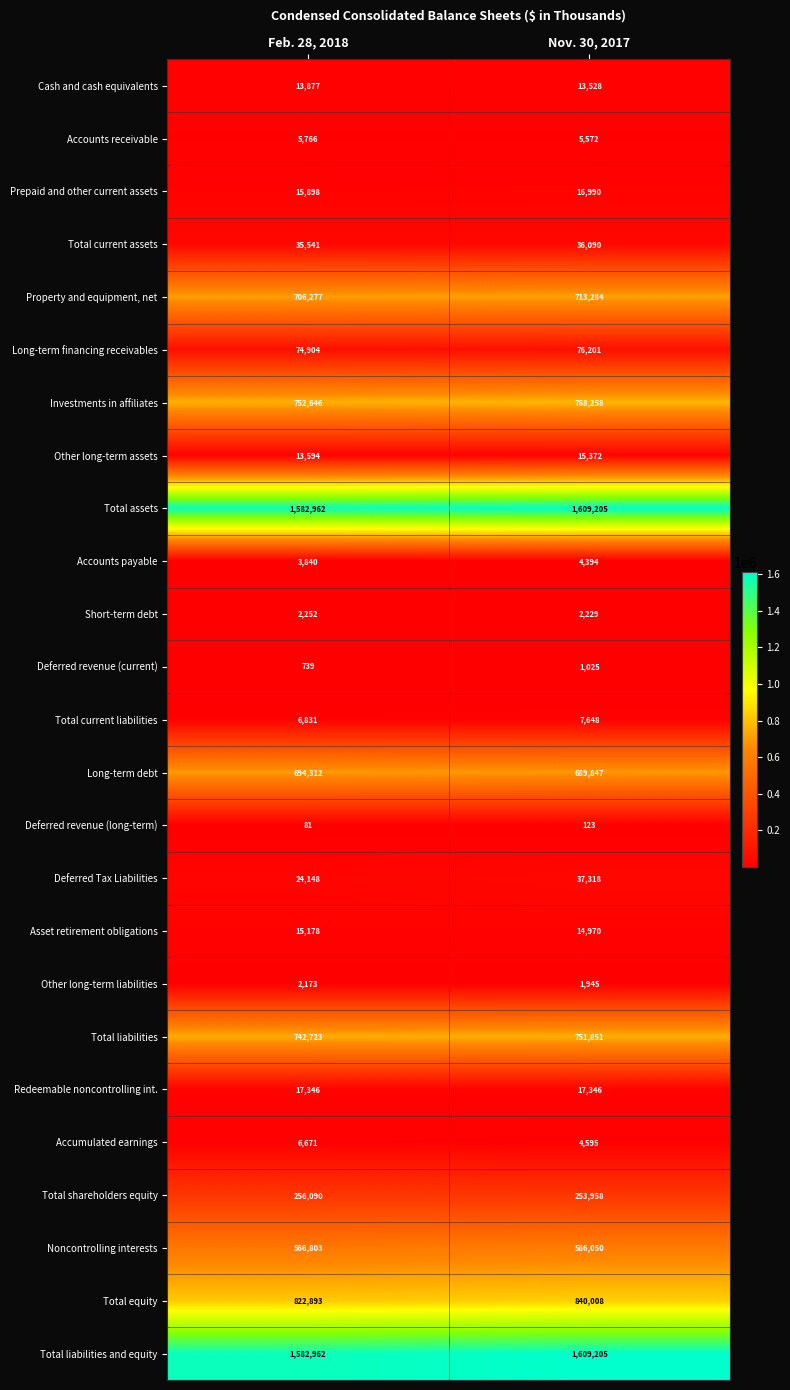

Rank the categories by Accounts payable value from highest to lowest.

Nov. 30, 2017, Feb. 28, 2018